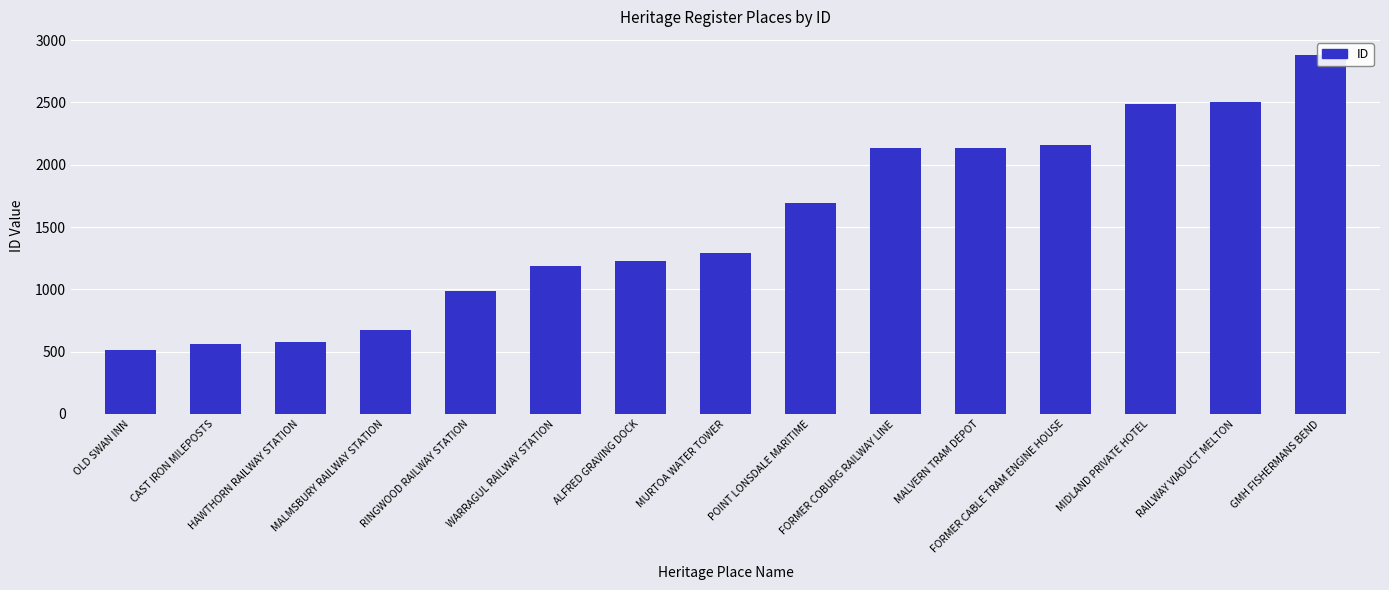

How many bars are there in total?

15